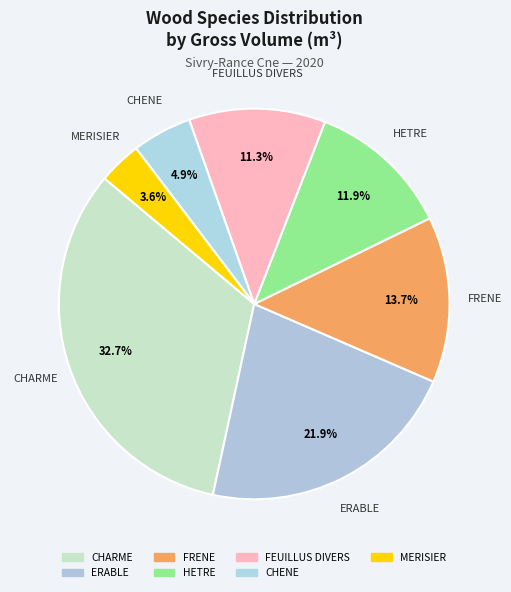

To the nearest percent, what is the combined percentage of CHARME and HETRE?

45%